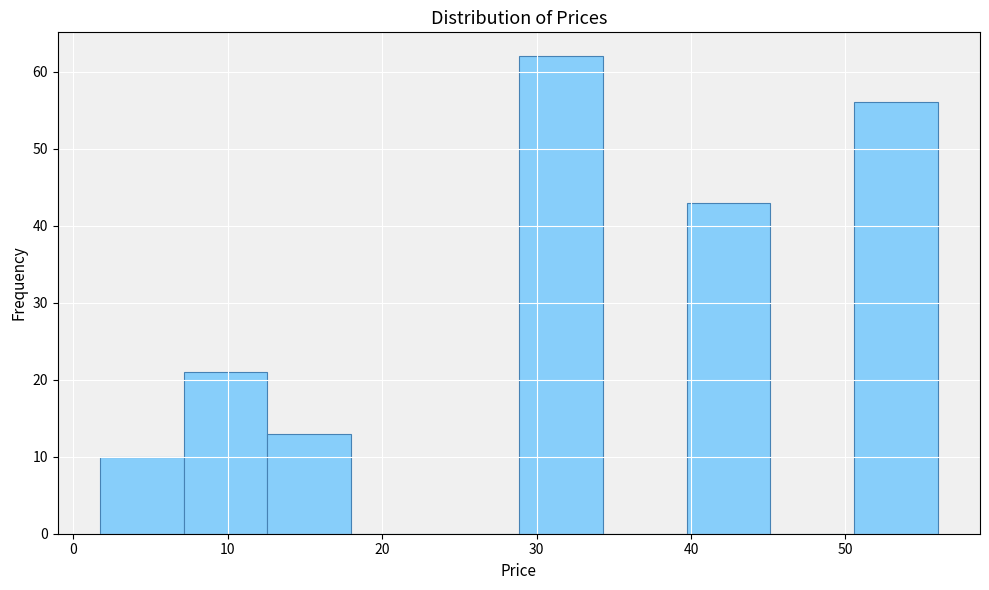

Which range on the x-axis has the tallest bar?

29 to 34